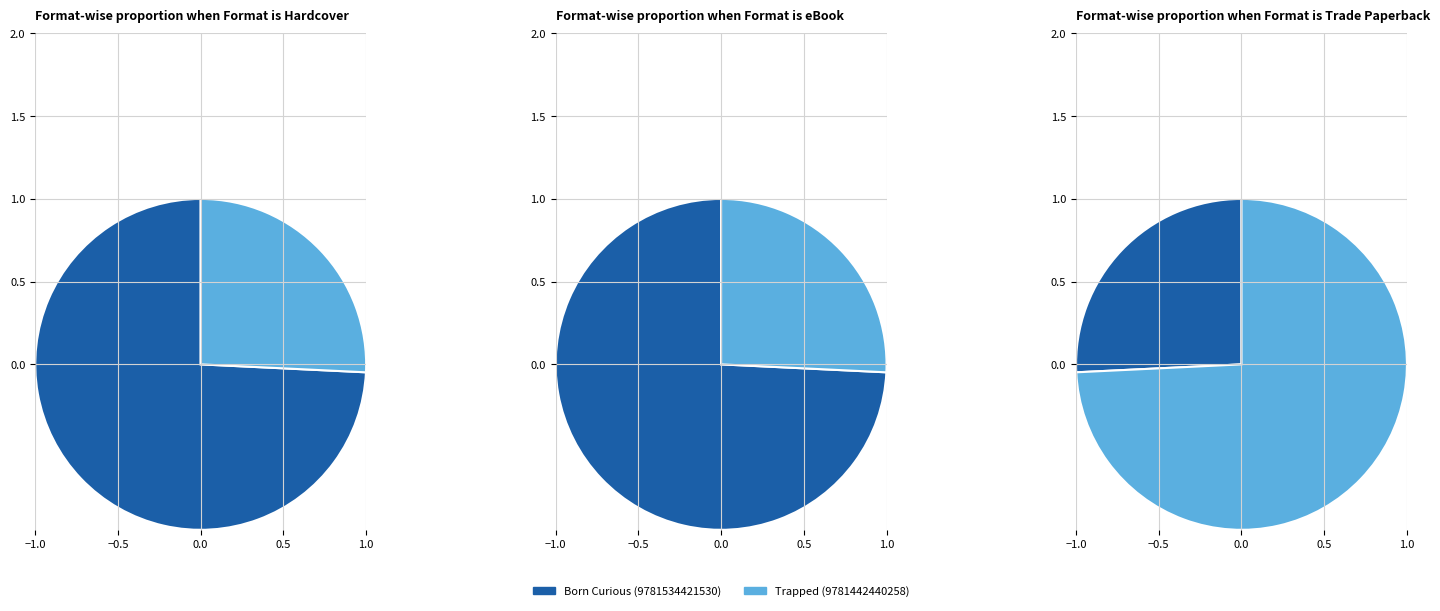

Does Born Curious (9781534421530) represent more than half of the total?

Yes